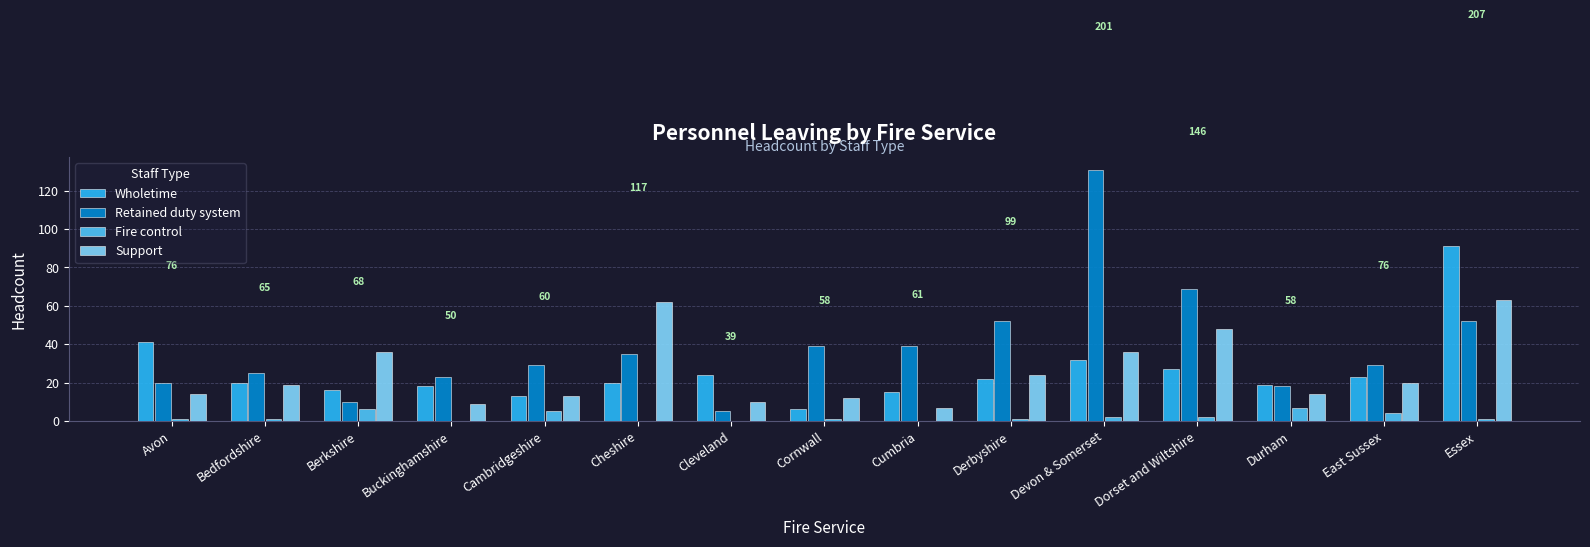

Is the value of Retained duty system at East Sussex greater than the value of Support at Berkshire?

No